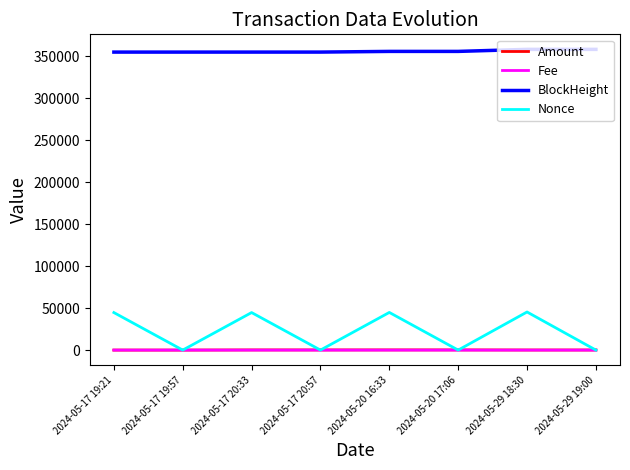

At which label is Nonce closest to 22687?

2024-05-17 19:21